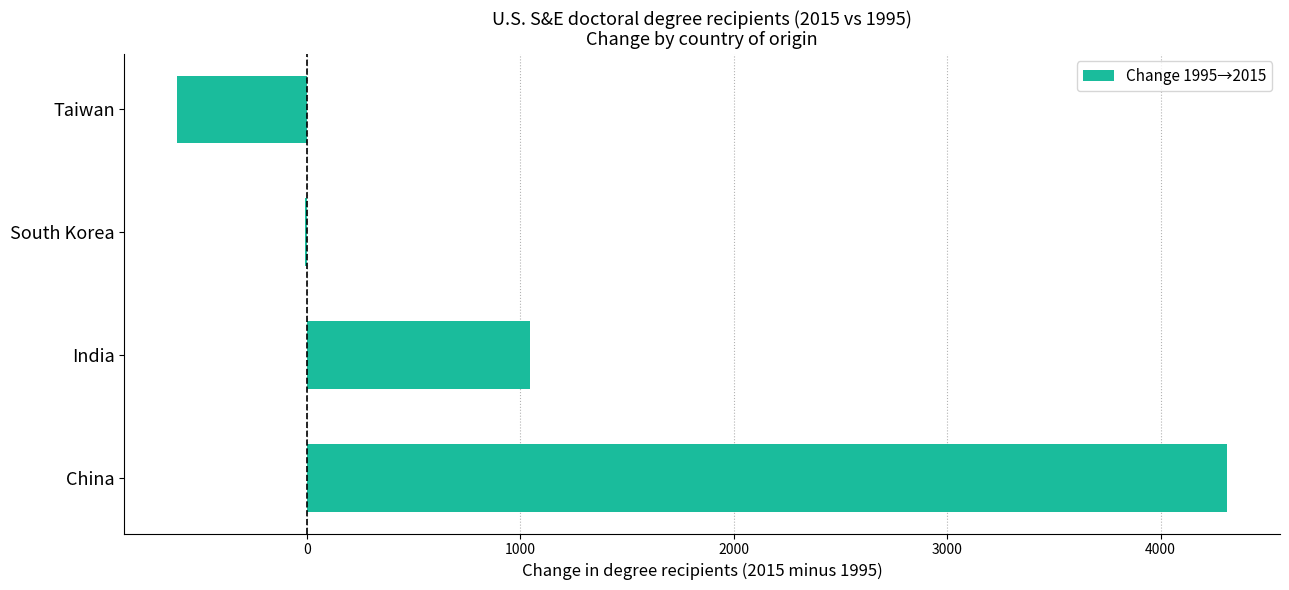

Which has a higher value, India or Taiwan?

India